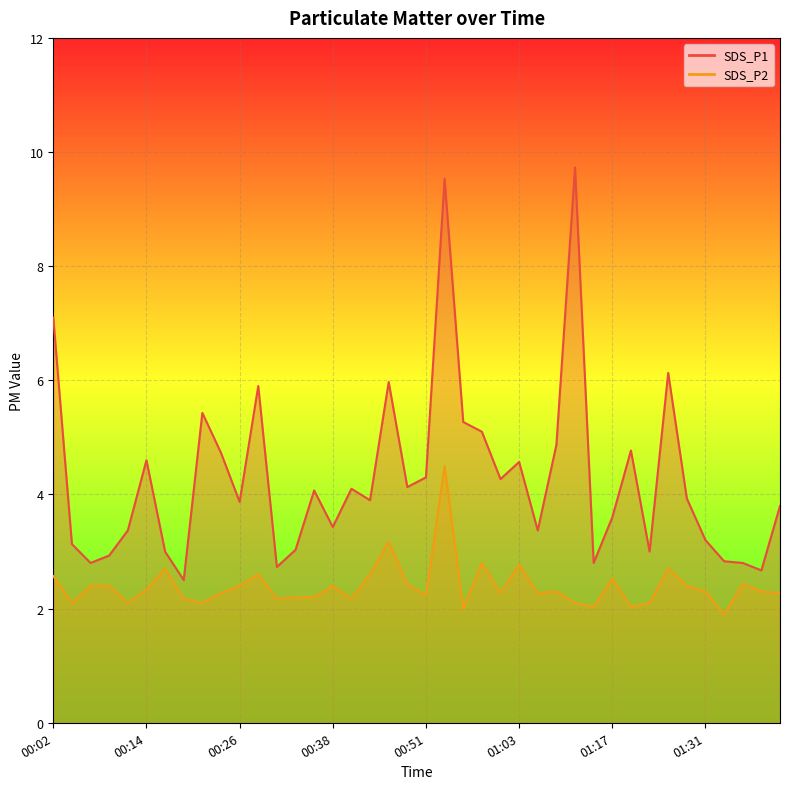

What is the difference between the SDS_P1 values at 00:48 and 00:58?

1.0